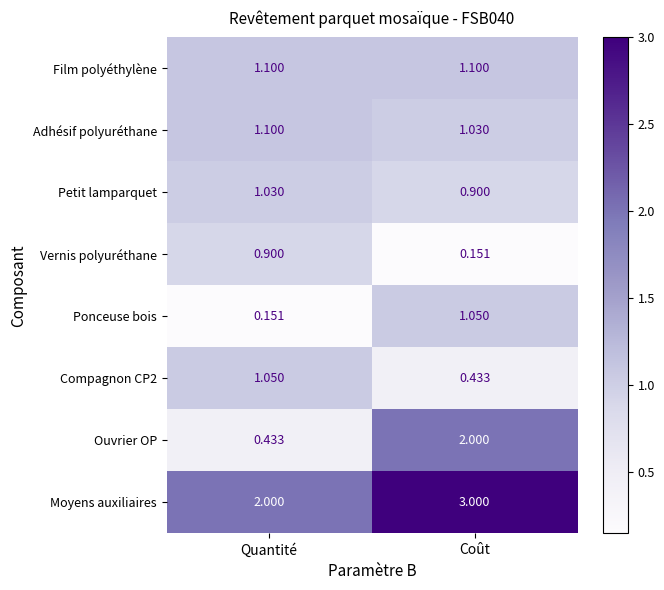

What is the greatest value displayed?

3.0